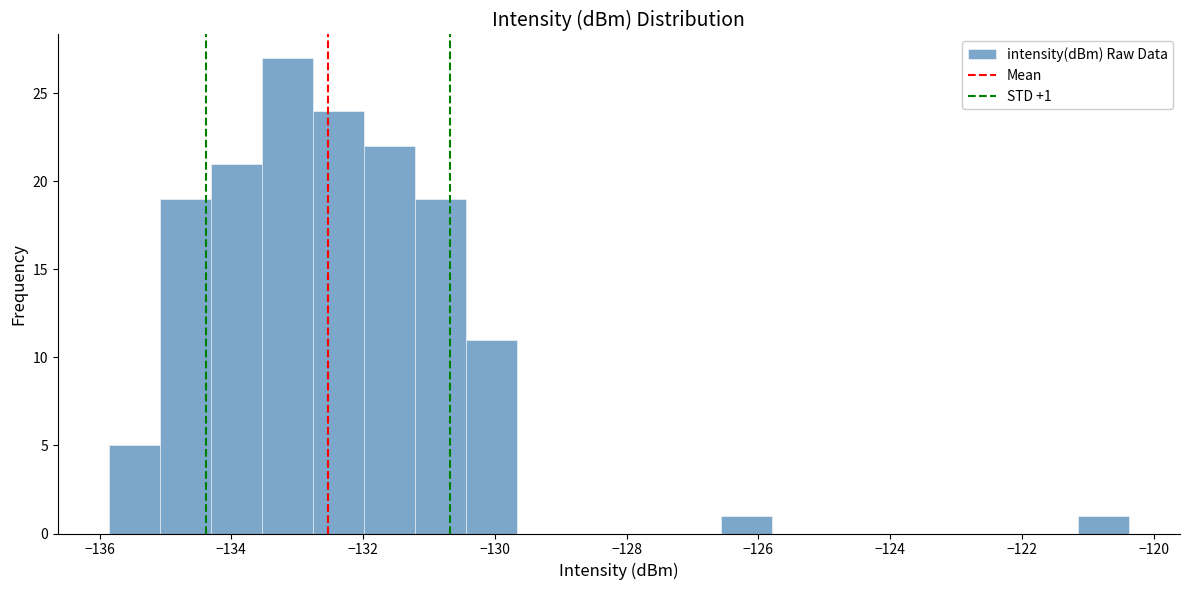

Around what value on the x-axis is the tallest bar? Give the approximate position of its centre, as read against the axis.

-133.2